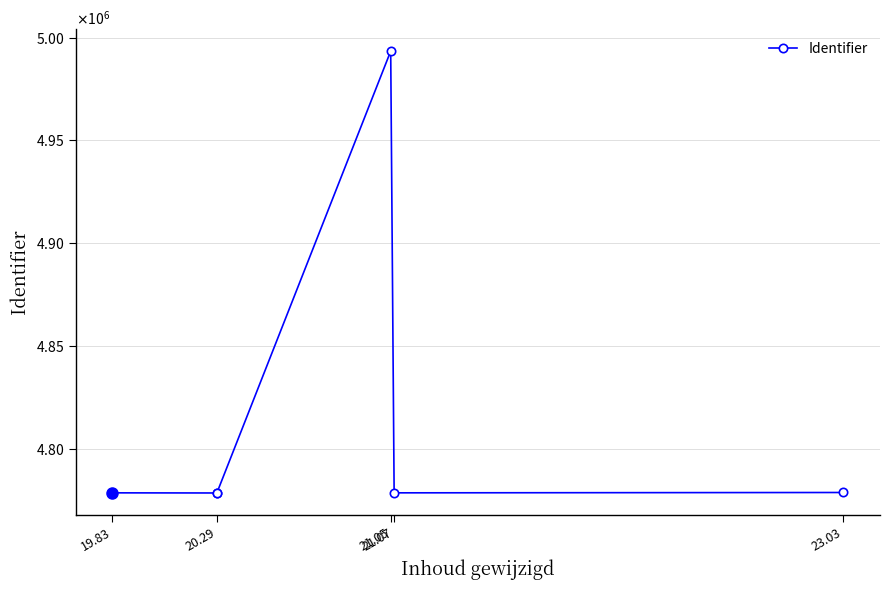

How many series are shown in this chart?

1